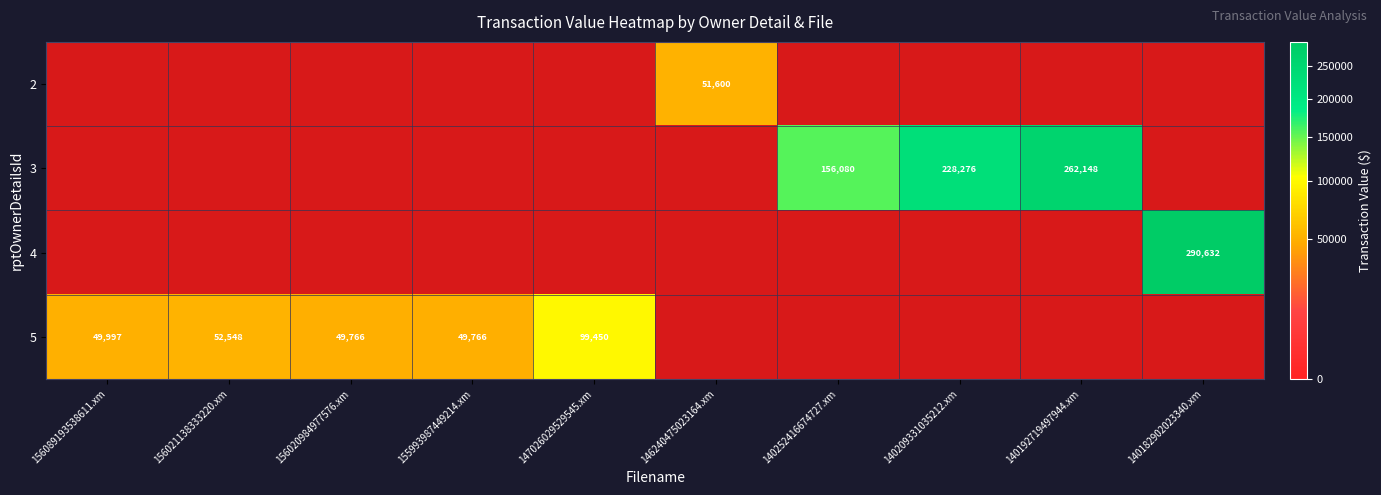

The 5 series shows 99450 at 147026029529545.xm. True or false?

True